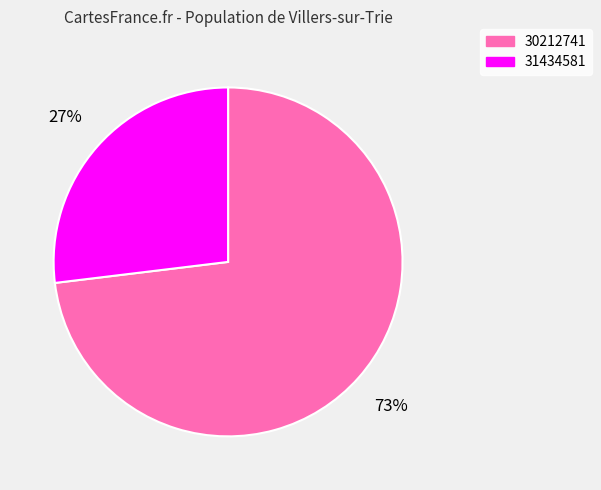

Is the sum of 31434581 and 30212741 greater than half?

Yes